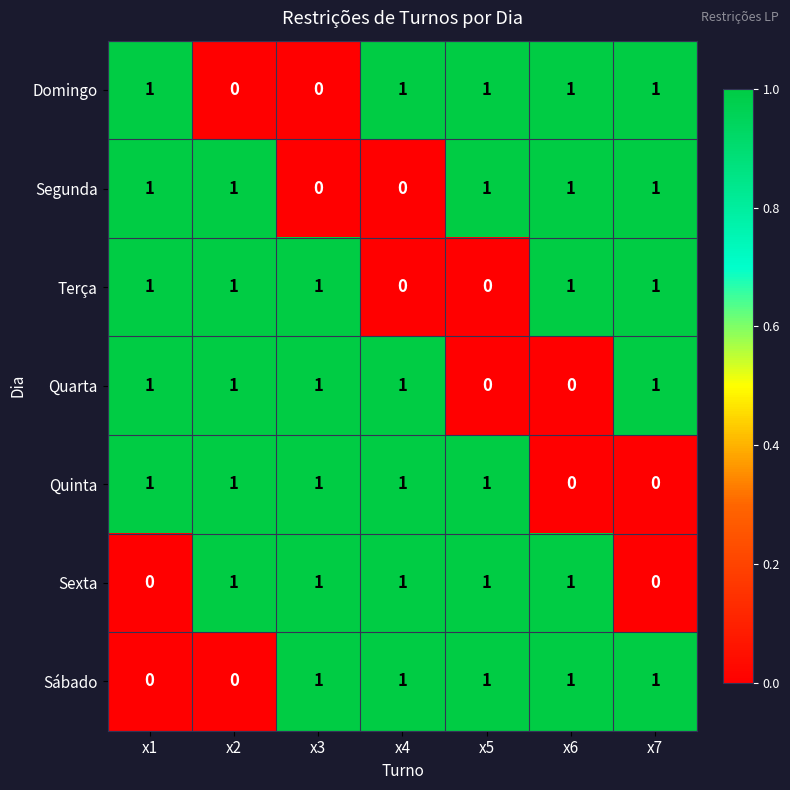

What is the sum of all Terça values?

5